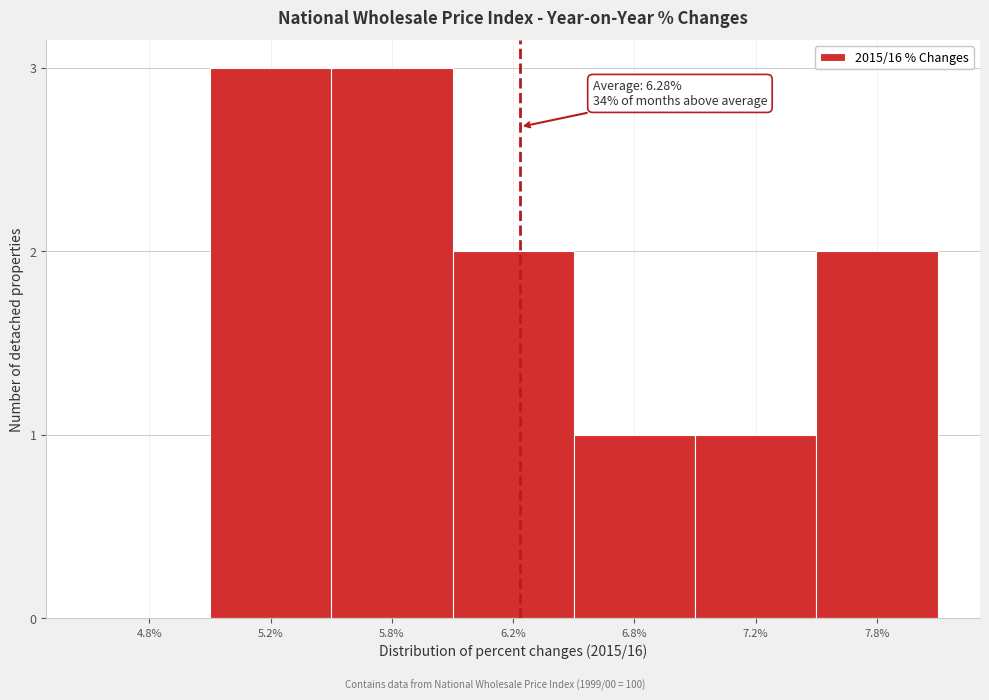

Reading right to left, list all the values displayed in this chart.

7.8%=2	7.2%=1	6.8%=1	6.2%=2	5.8%=3	5.2%=3	4.8%=0